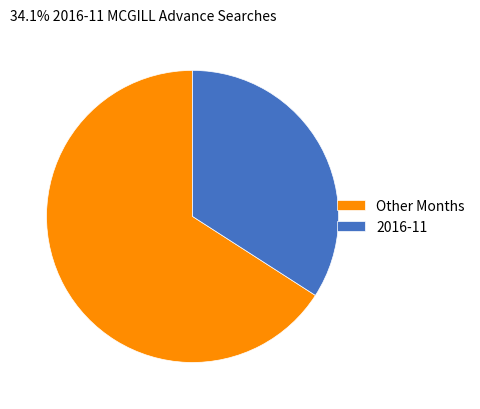

Does any single category account for the majority?

Yes